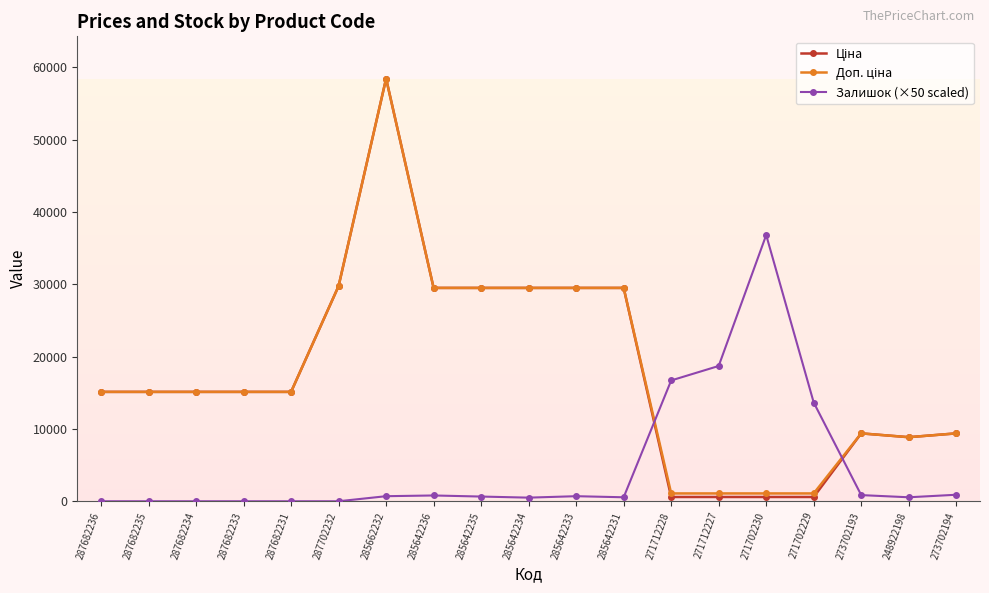

What is the difference between the highest and lowest values at 287682233?

15120.0